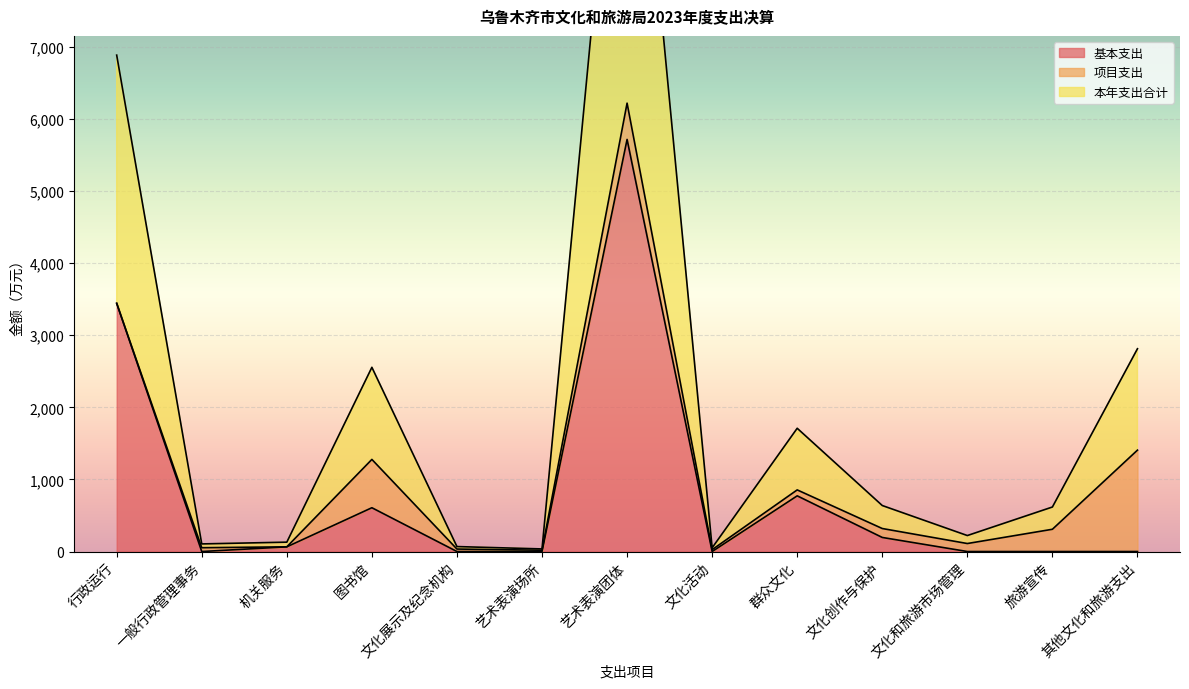

True or false: 本年支出合计 and 基本支出 intersect in this chart.

False